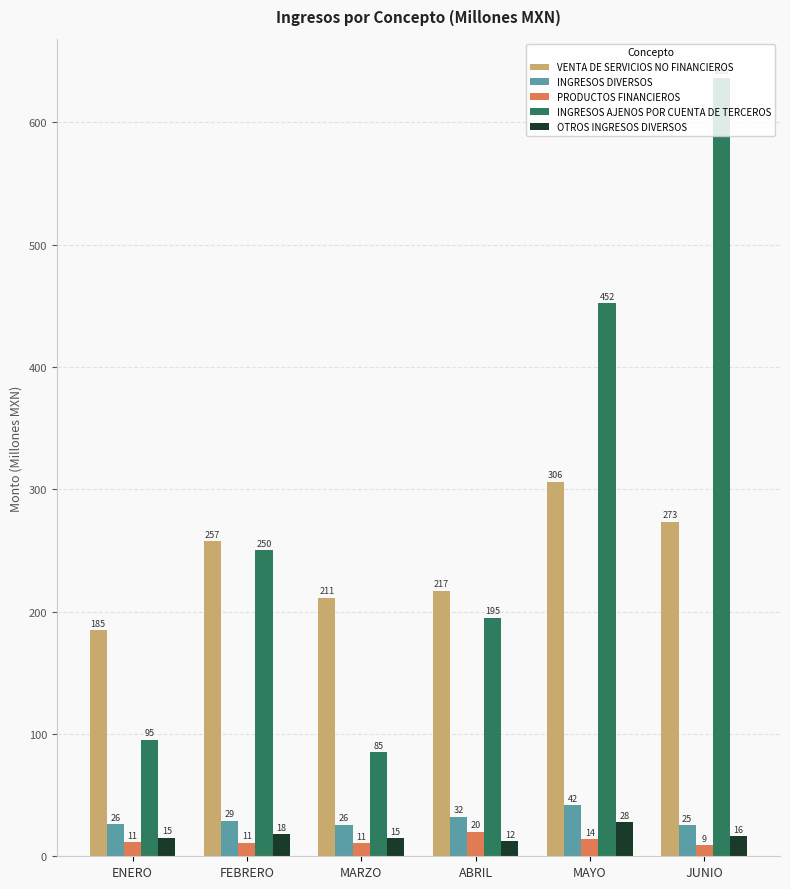

What is the label of the 1st bar from the left?

ENERO